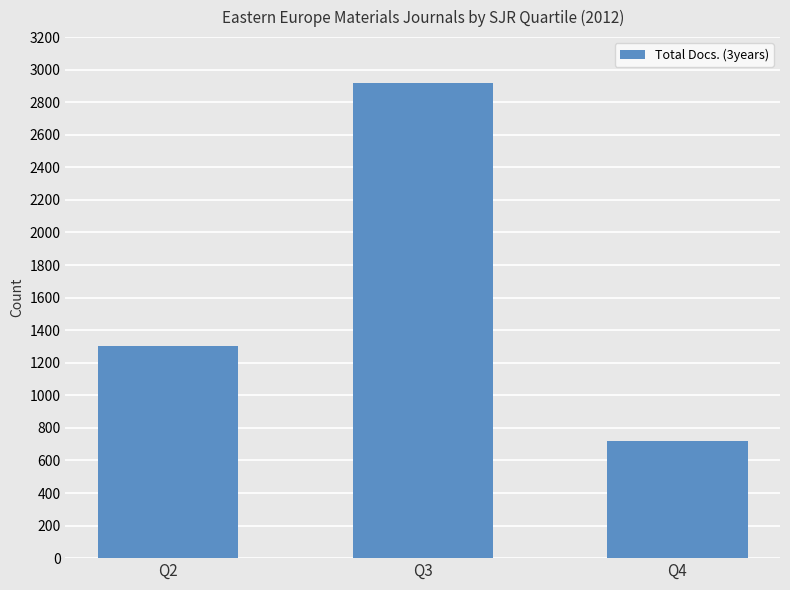

Where is the data nearest to the value 1820?

Q2